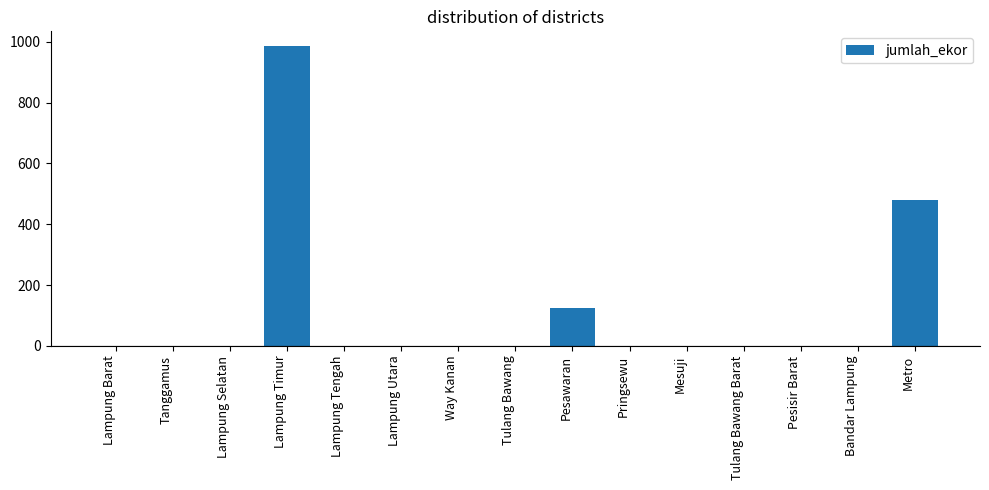

Which has a higher value, Pesawaran or Mesuji?

Pesawaran